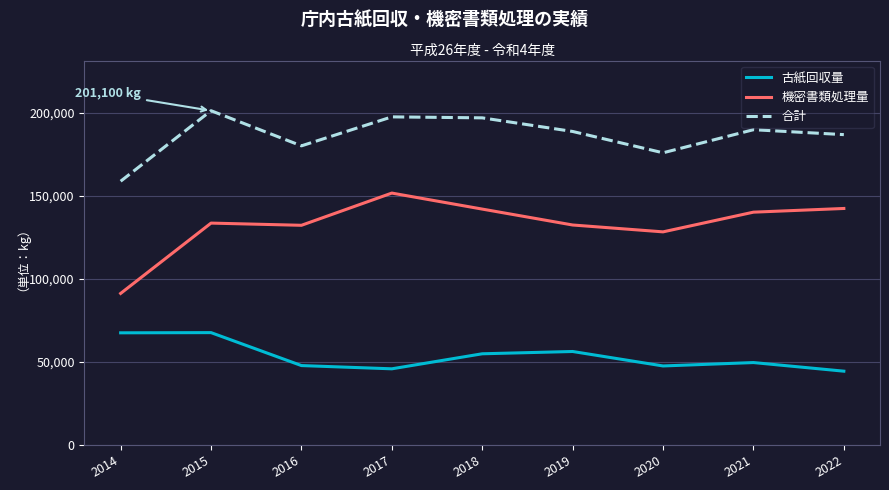

Rank the series by their average value, from highest to lowest.

合計, 機密書類処理量, 古紙回収量